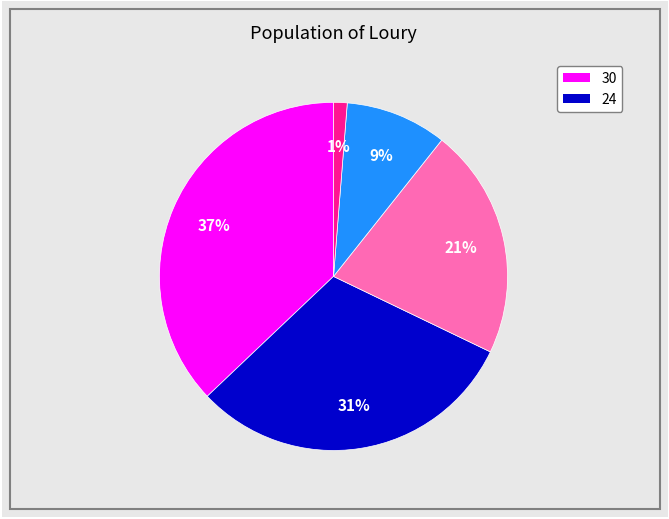

Is there a majority slice in this chart?

No